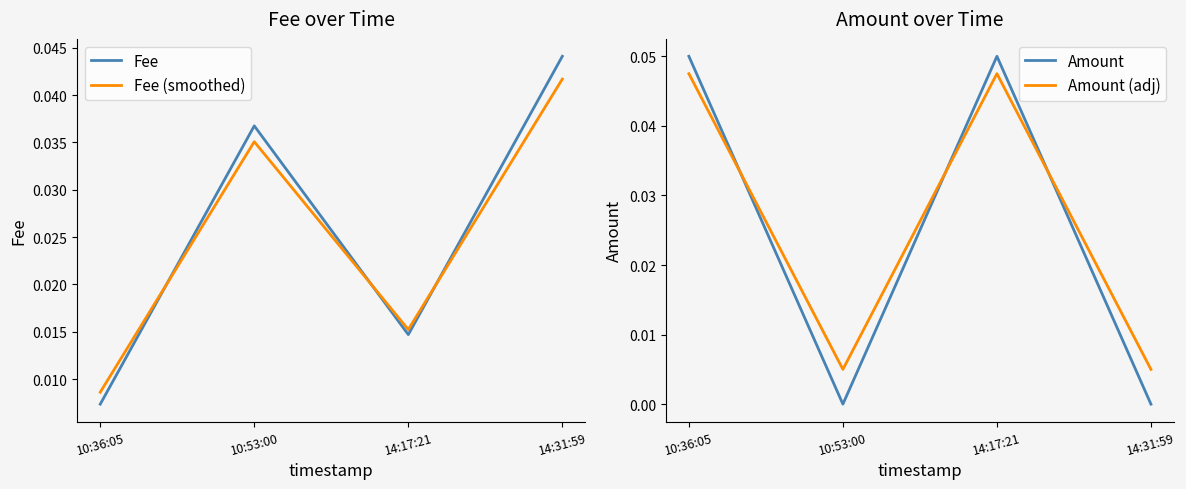

At how many categories does at least one series exceed 0?

4